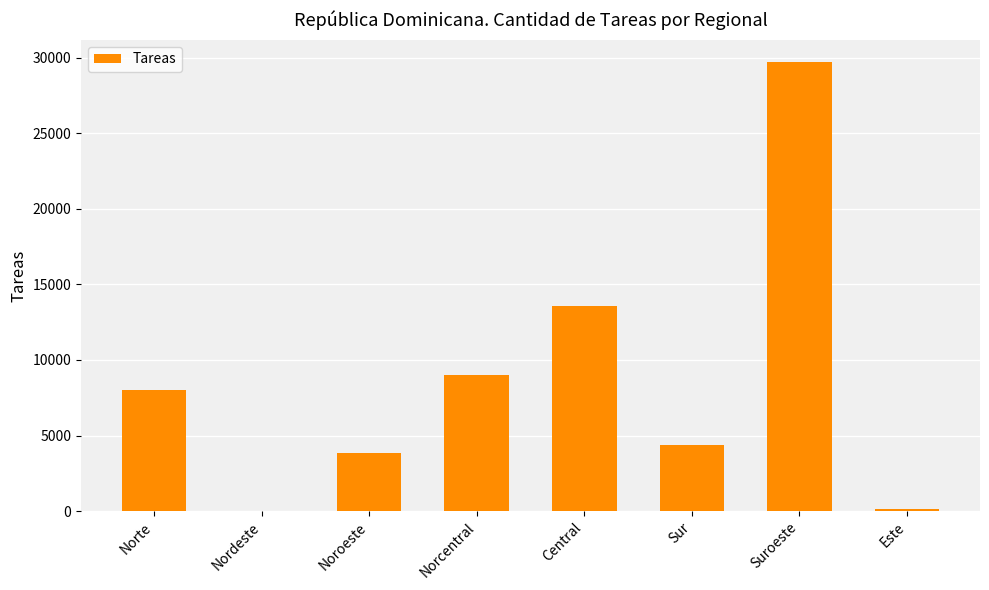

What is the sum of the values at Central and Norcentral?

22570